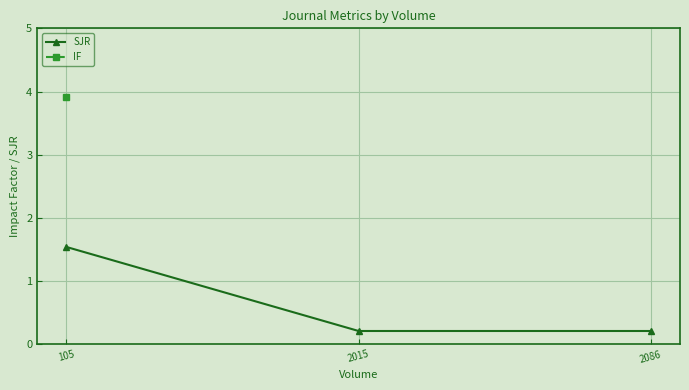

Rank the series at 105 from highest to lowest value.

IF, SJR